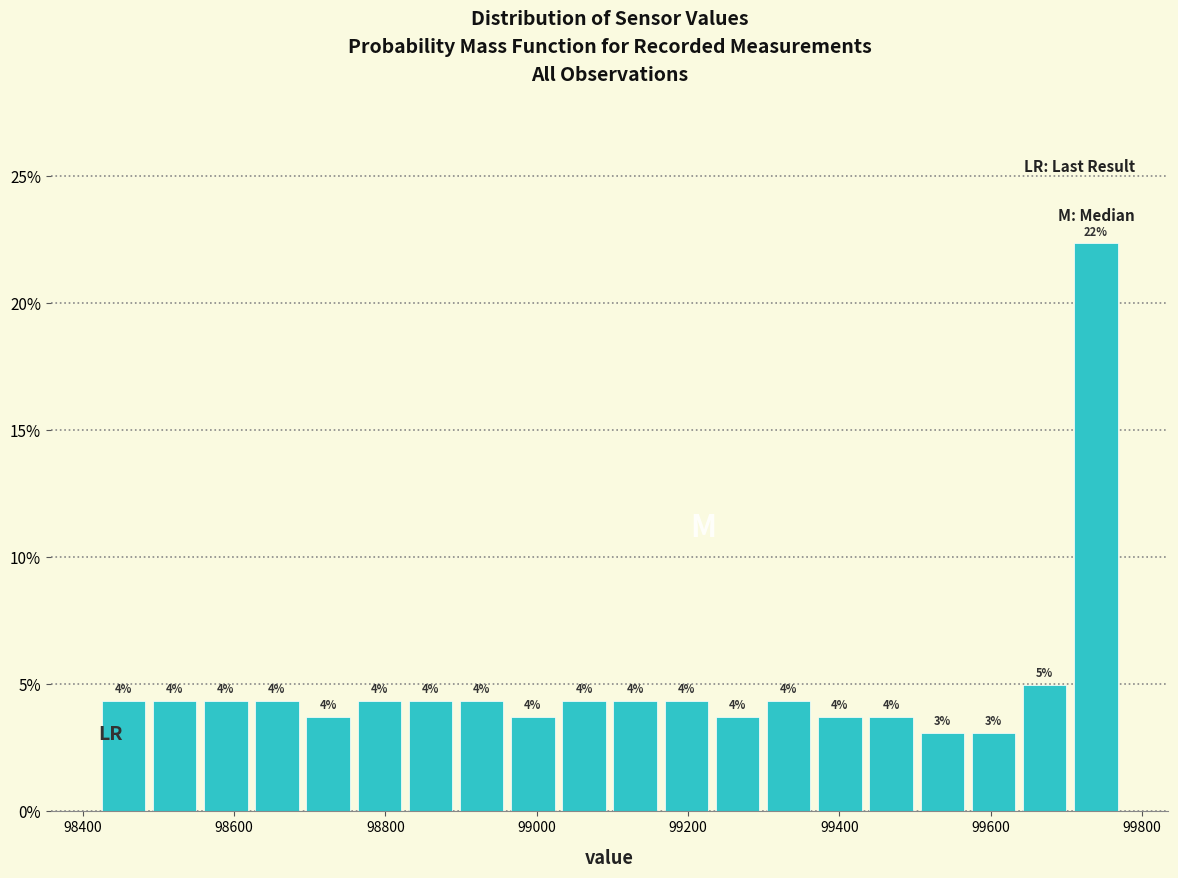

Read against the x-axis, roughly where is the centre of the tallest bar?

99740